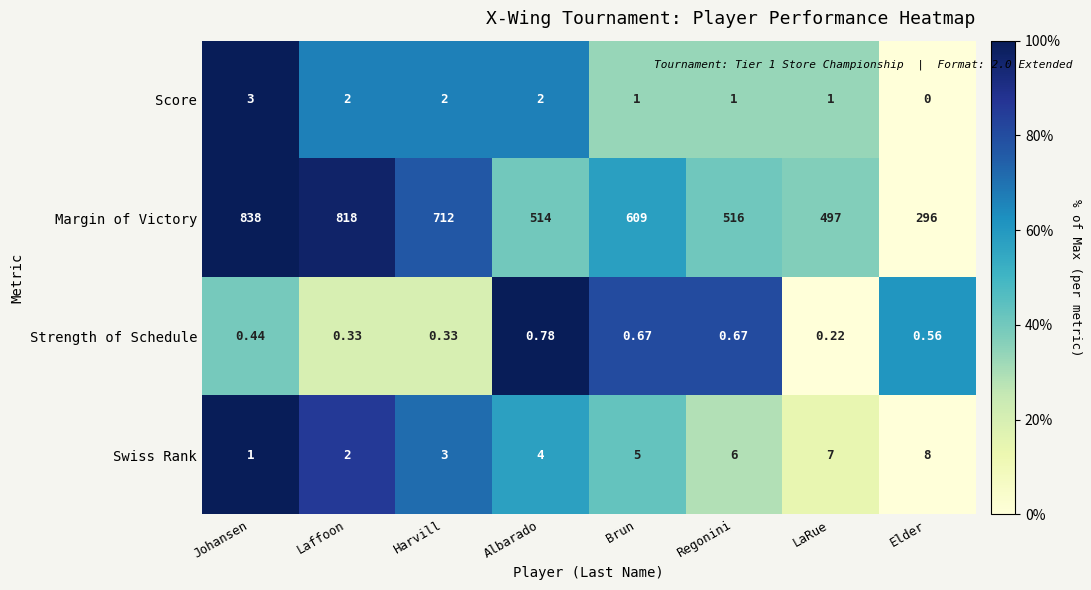

Which category has the highest value in the Score series?

Johansen